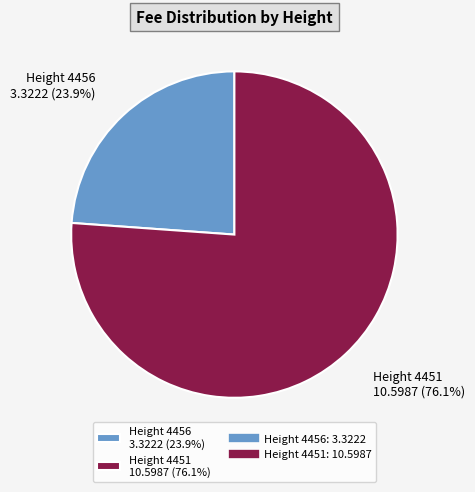

Is there any slice that represents more than half of the pie?

Yes